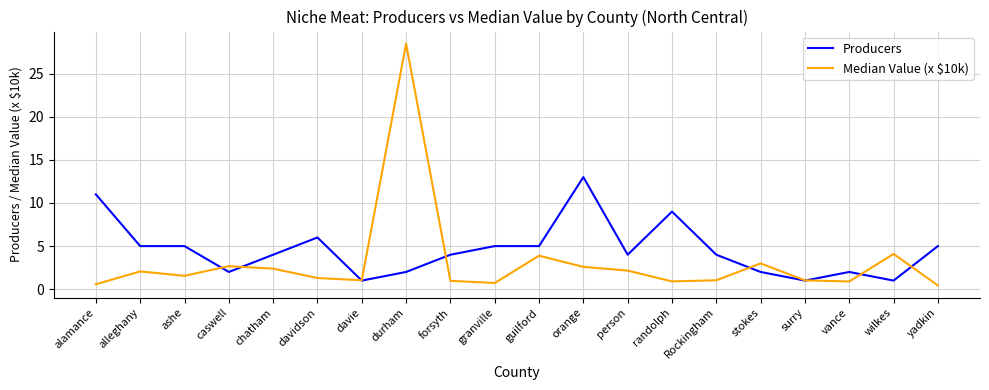

At which category does Median Value (x $10k) reach its first local valley?

ashe